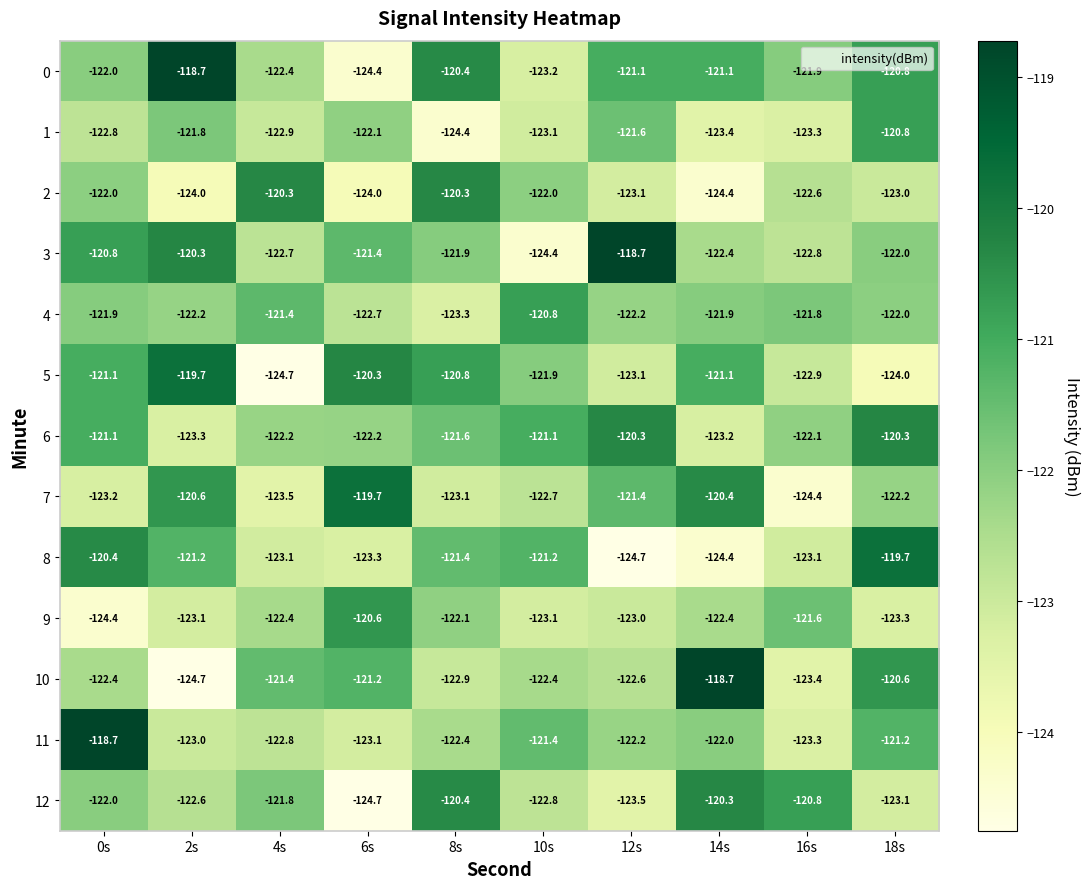

What is the difference between the maximum and second lowest values in the 9 series?

2.7